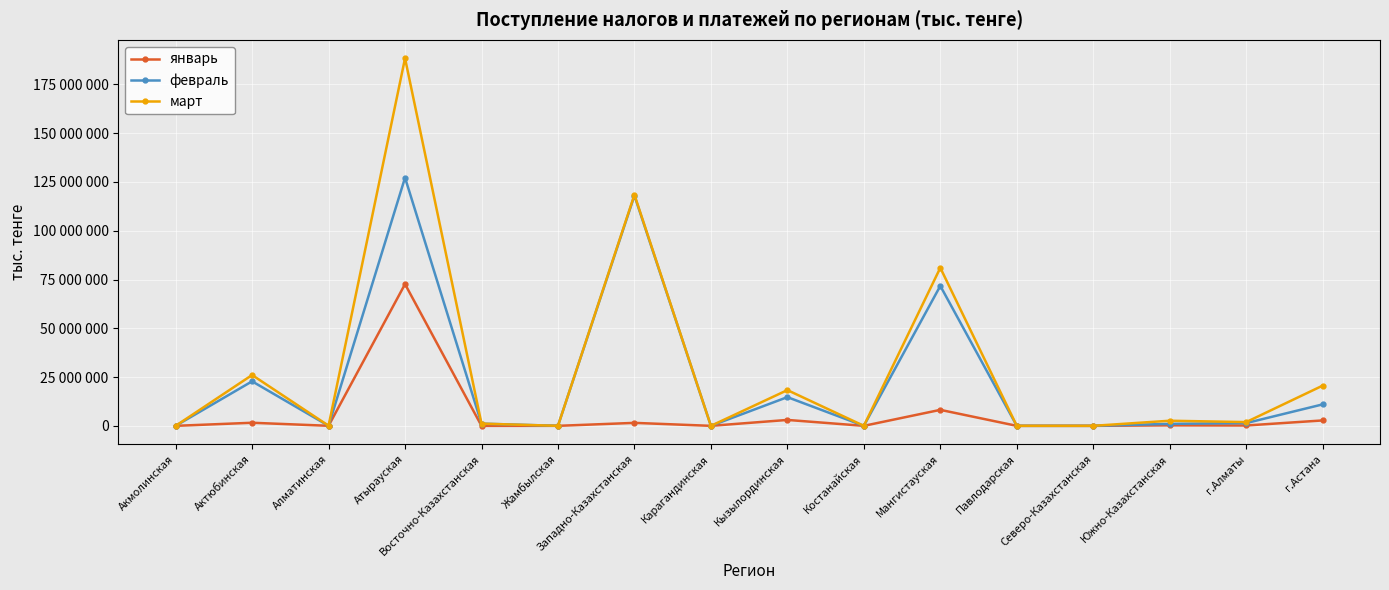

What are all the series names shown in the legend?

январь, февраль, март